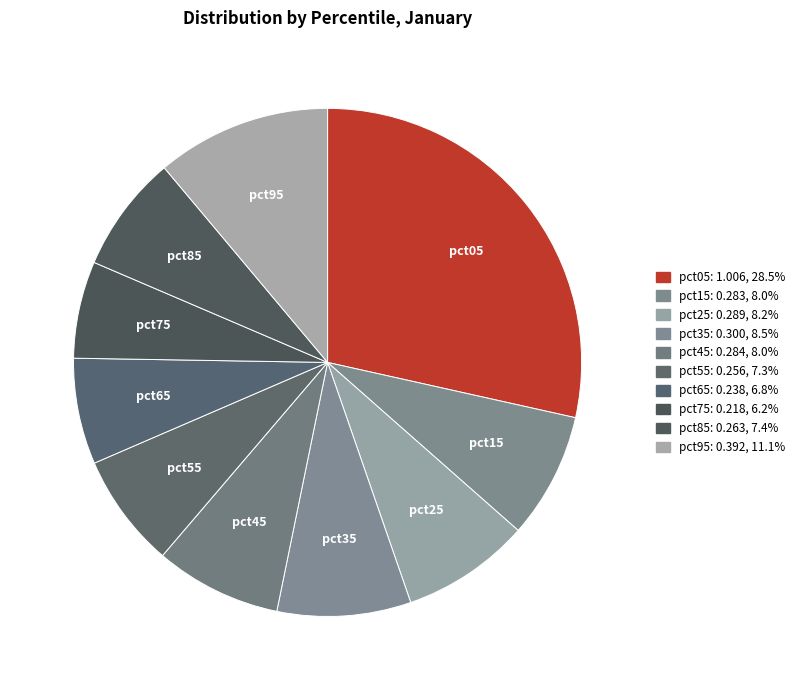

Count the number of slices in the pie.

10